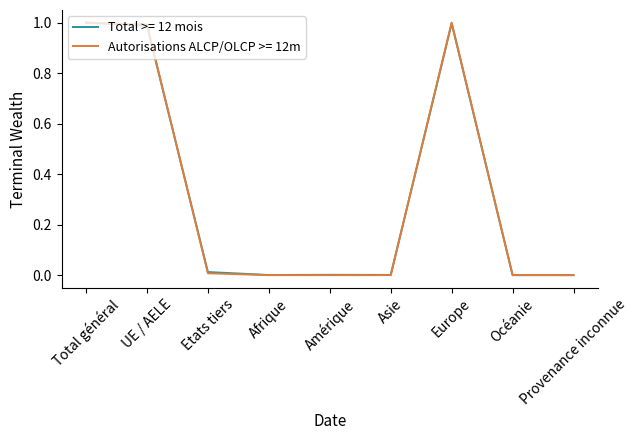

The value of Autorisations ALCP/OLCP >= 12m at Total général is 1.4. True or false?

False